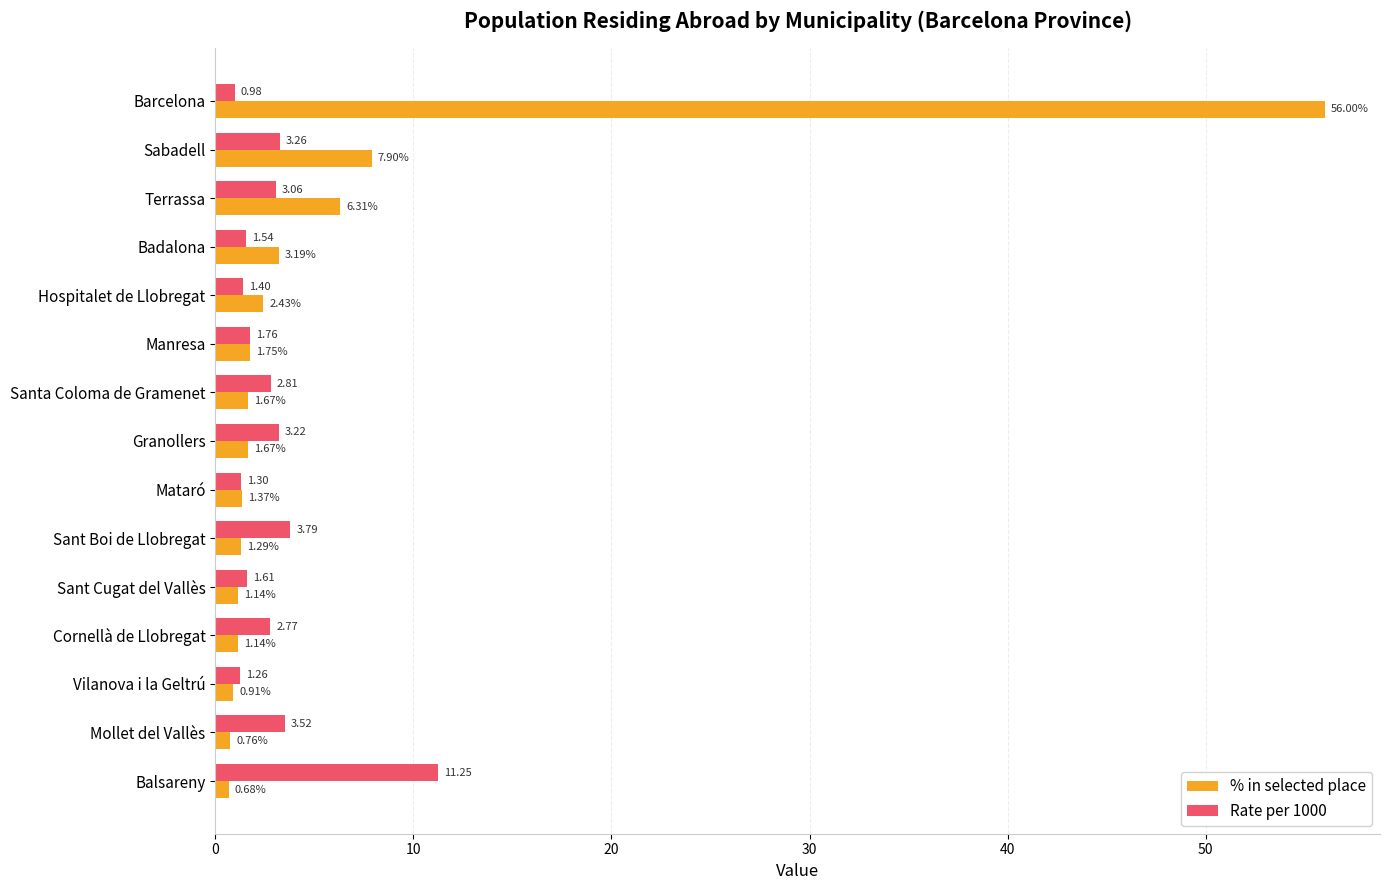

Which series has the largest range (max minus min)?

% in selected place